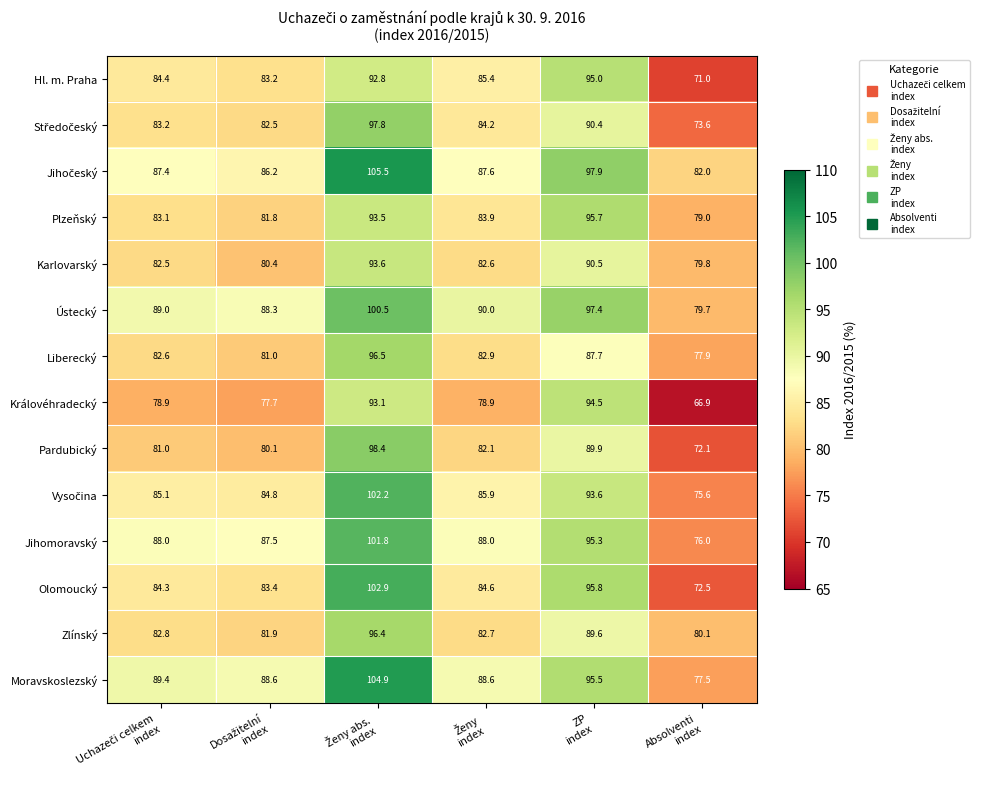

What is the difference between the maximum and minimum values in the Pardubický series?

26.3